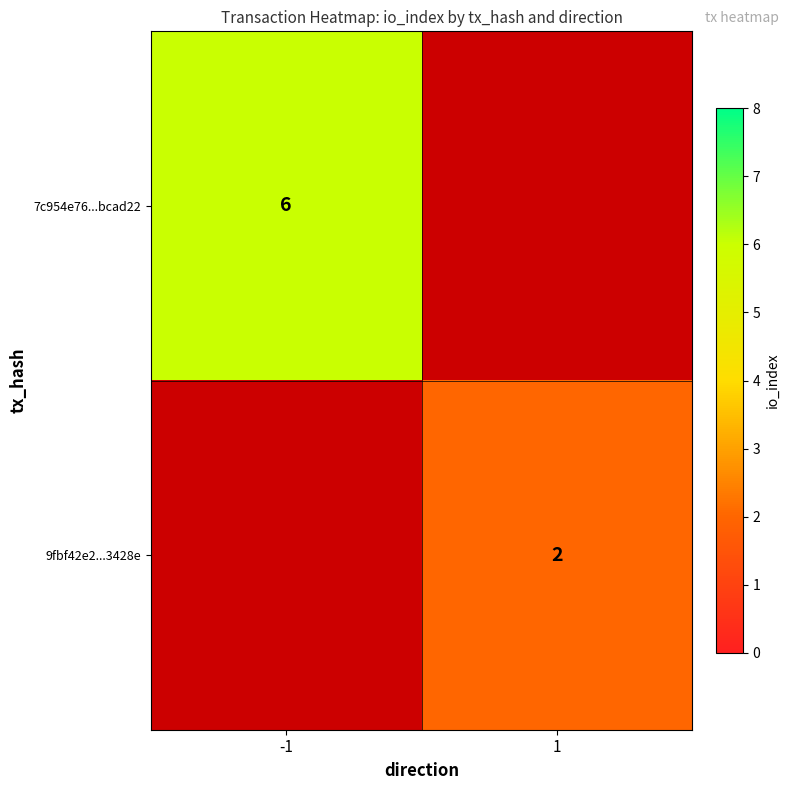

How many categories are shown in the chart?

2